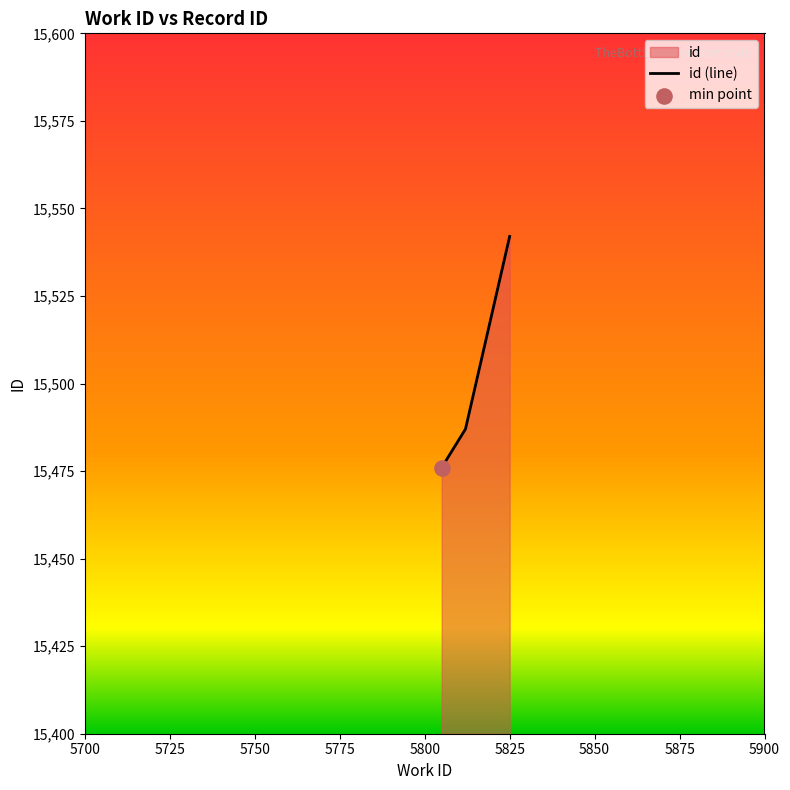

What is the change in value from 5812 to 5825?

+55